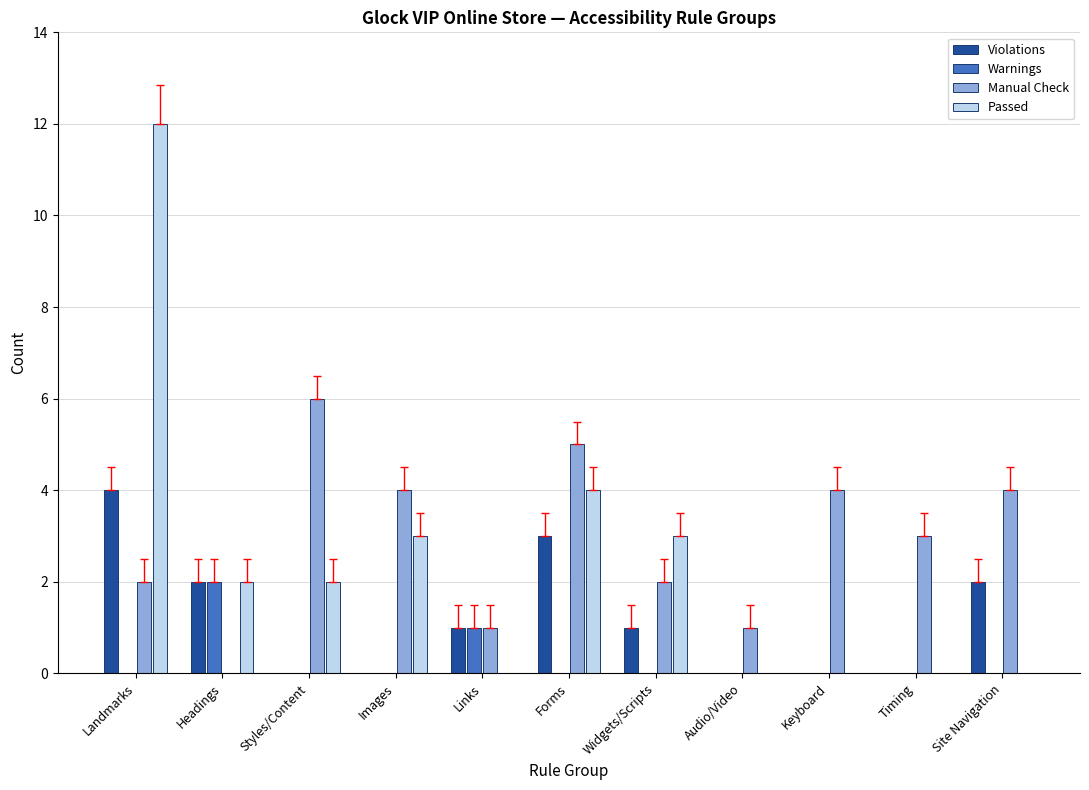

Which category has the highest value in the Manual Check series?

Styles/Content